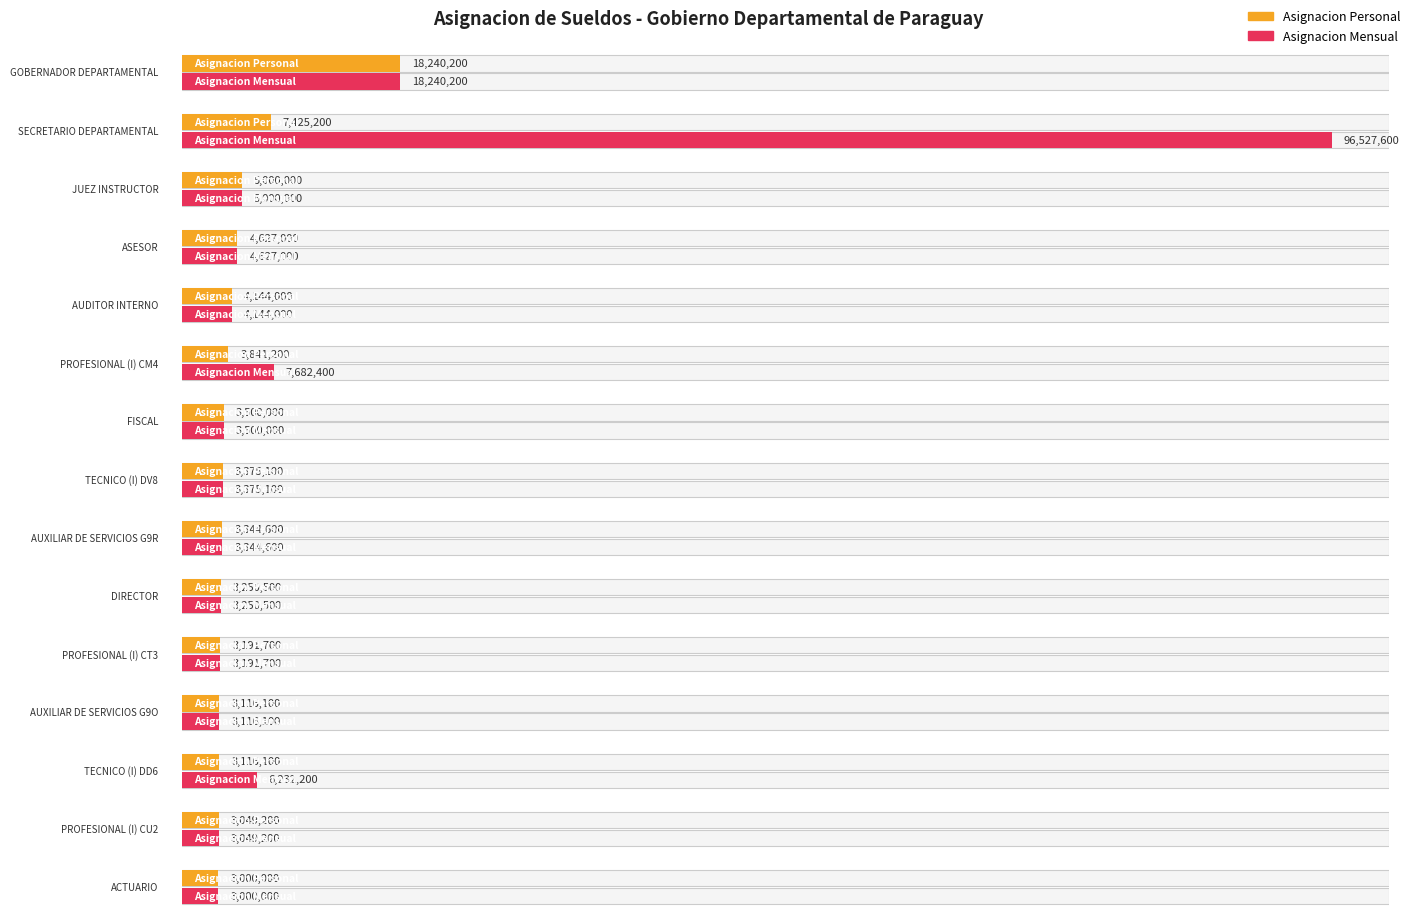

Reading left to right, list all the values displayed in this chart.

Asignacion Personal: GOBERNADOR DEPARTAMENTAL=18240200	SECRETARIO DEPARTAMENTAL=7425200	JUEZ INSTRUCTOR=5000000	ASESOR=4627000	AUDITOR INTERNO=4144000	PROFESIONAL (I) CM4=3841200	FISCAL=3500000	TECNICO (I) DV8=3375100	AUXILIAR DE SERVICIOS G9R=3344600	DIRECTOR=3250500	PROFESIONAL (I) CT3=3191700	AUXILIAR DE SERVICIOS G9O=3116100	TECNICO (I) DD6=3116100	PROFESIONAL (I) CU2=3049200	ACTUARIO=3000000
Asignacion Mensual: GOBERNADOR DEPARTAMENTAL=18240200	SECRETARIO DEPARTAMENTAL=96527600	JUEZ INSTRUCTOR=5000000	ASESOR=4627000	AUDITOR INTERNO=4144000	PROFESIONAL (I) CM4=7682400	FISCAL=3500000	TECNICO (I) DV8=3375100	AUXILIAR DE SERVICIOS G9R=3344600	DIRECTOR=3250500	PROFESIONAL (I) CT3=3191700	AUXILIAR DE SERVICIOS G9O=3116100	TECNICO (I) DD6=6232200	PROFESIONAL (I) CU2=3049200	ACTUARIO=3000000